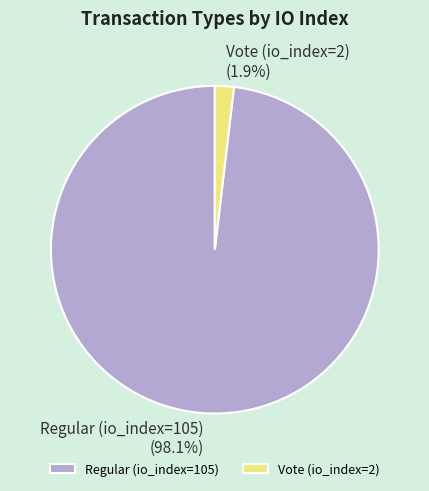

What percentage do Regular (io_index=105) and Vote (io_index=2) together represent?

100.0%